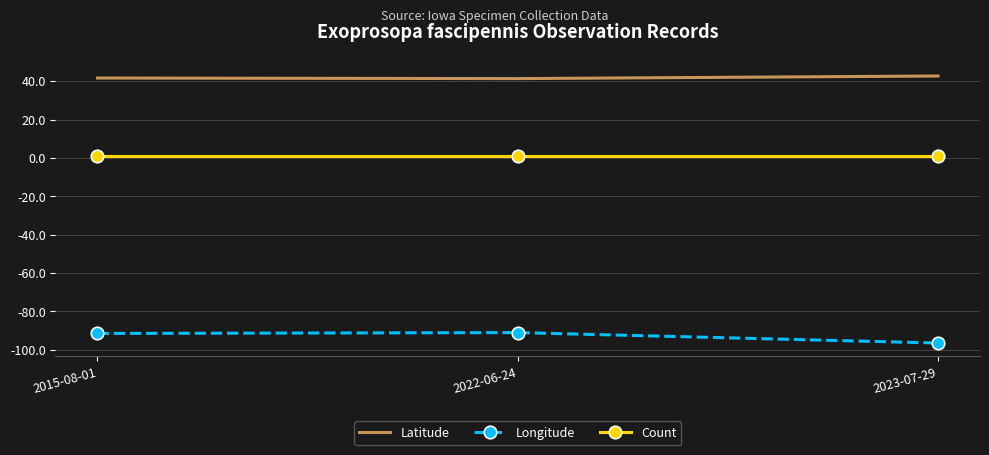

Is the value of Longitude at 2015-08-01 greater than the value of Latitude at 2015-08-01?

No